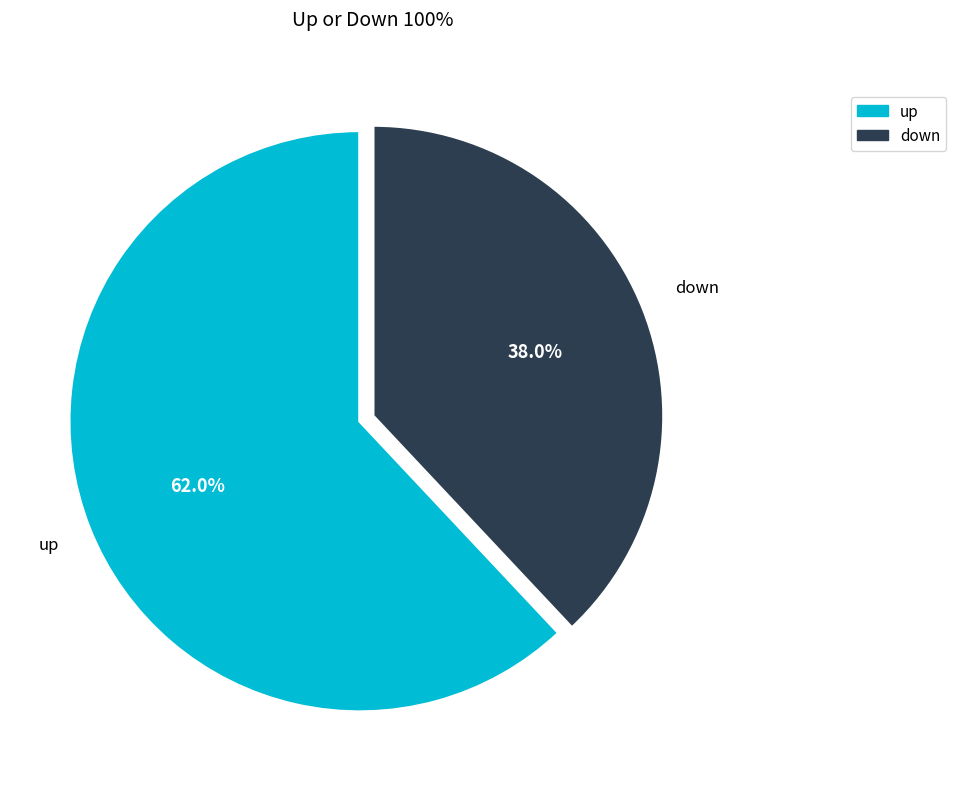

What is the ratio of the value at down to the value at up?

0.6